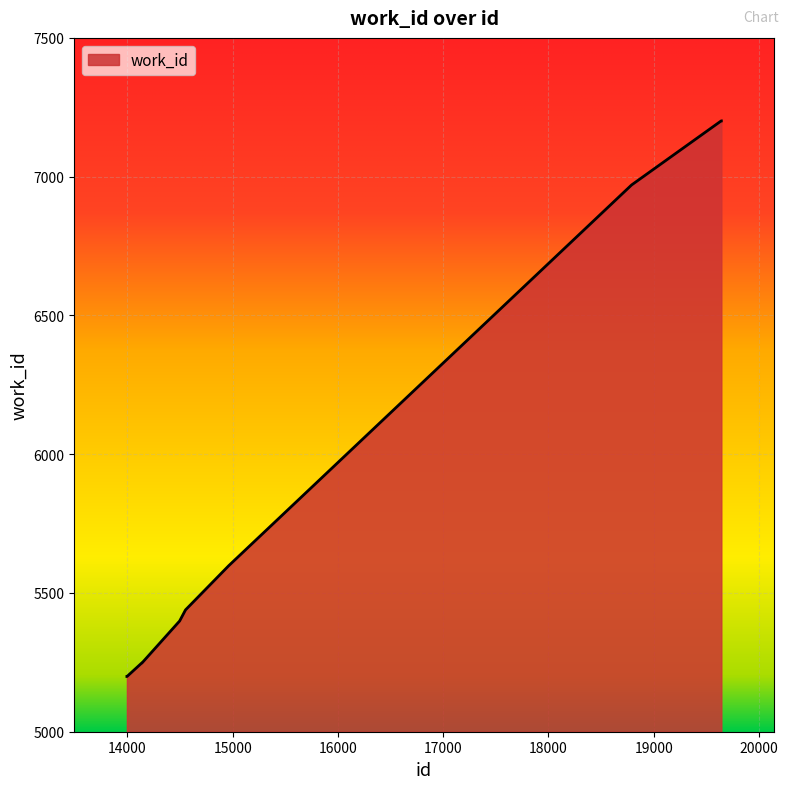

What is the maximum value shown in the chart?

7201